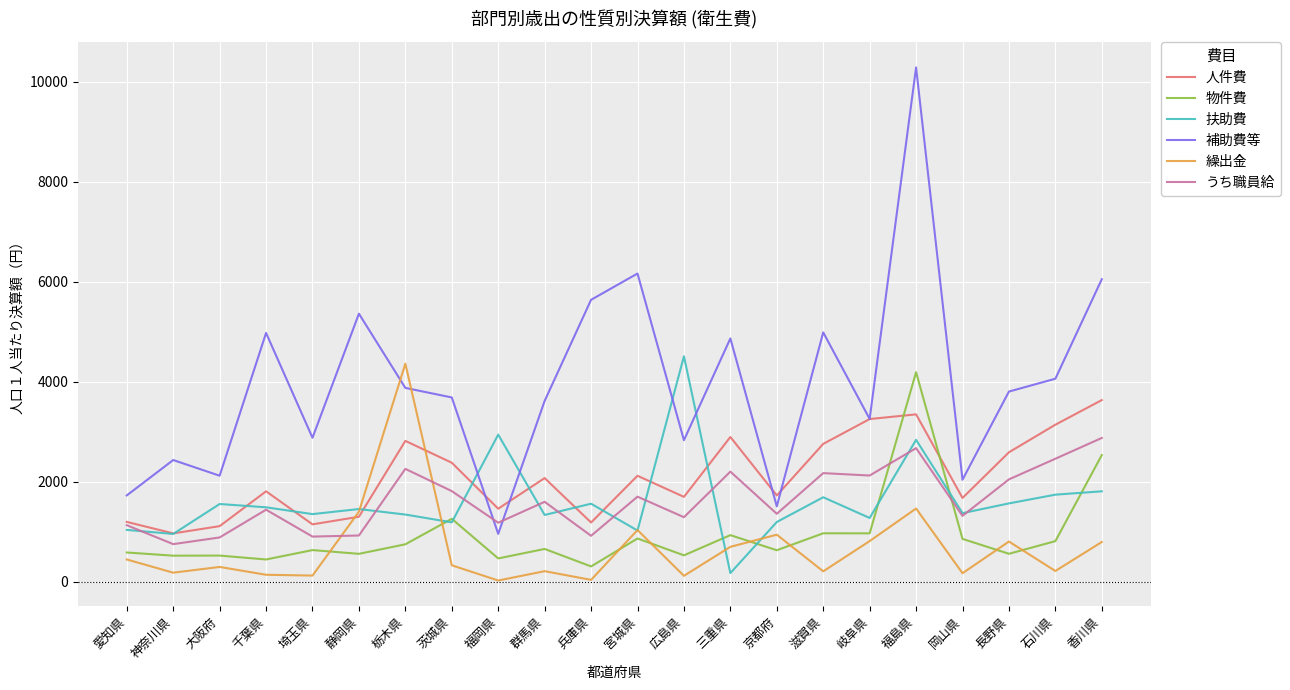

Which series ends up on top after the final intersection of 物件費 and 人件費?

人件費